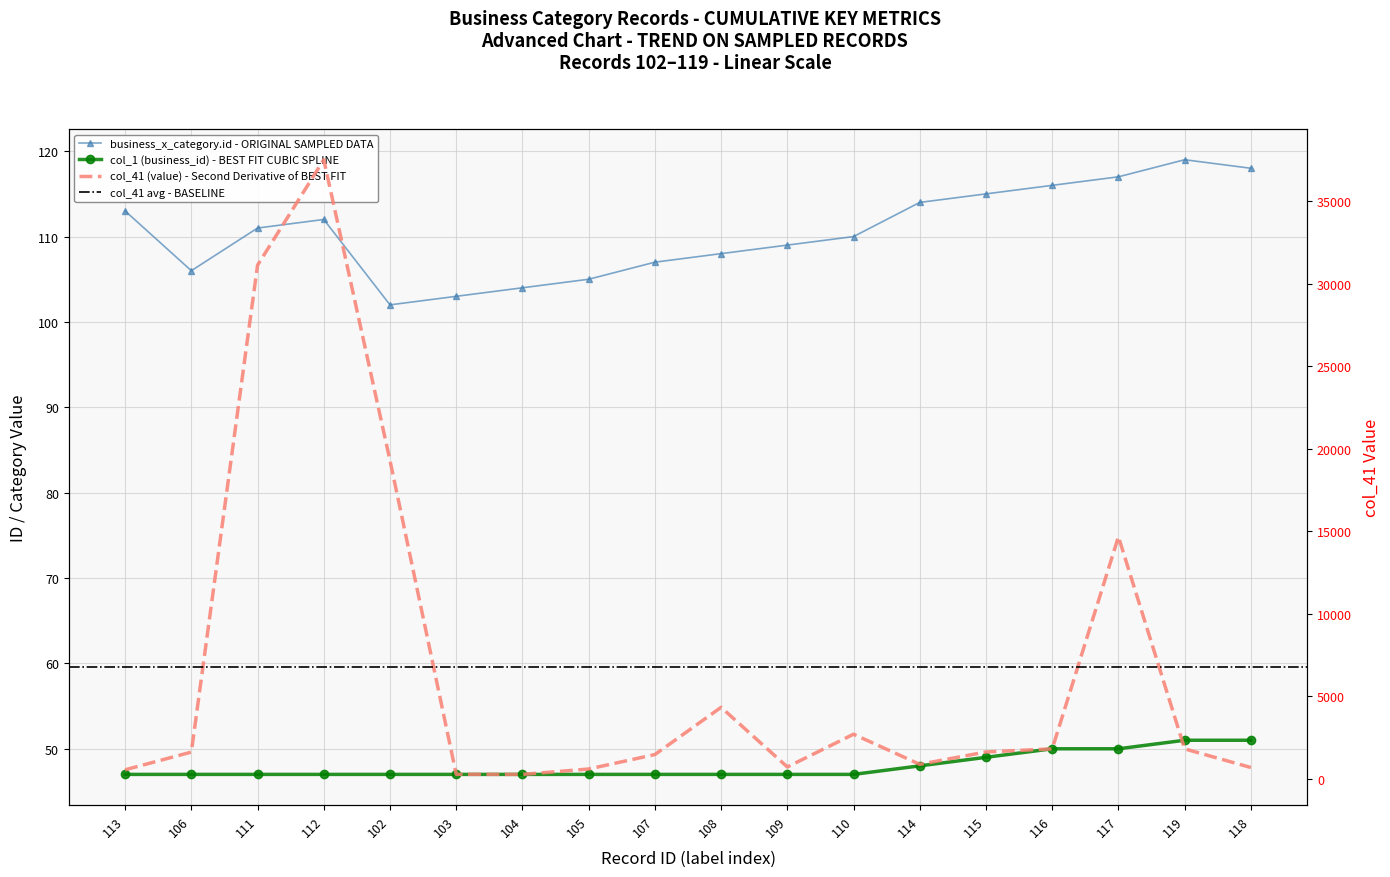

What is the label of the 11th point from the right?

105